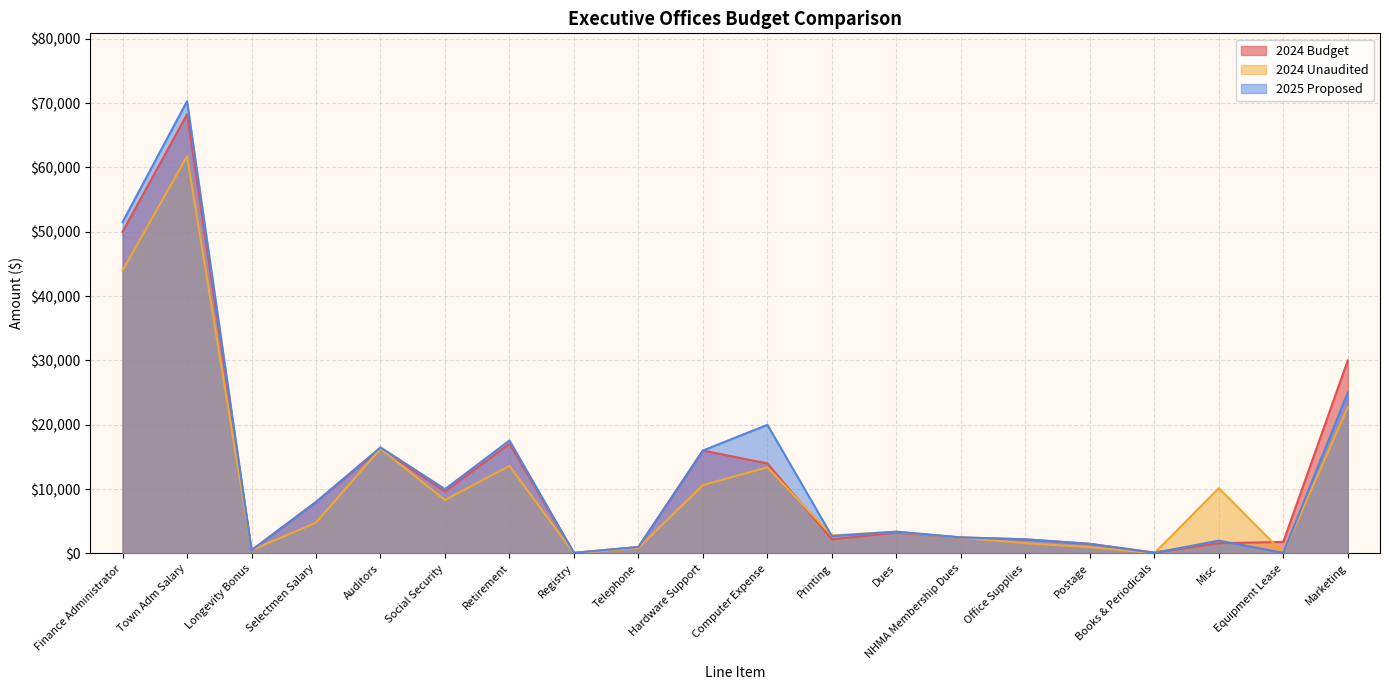

True or false: 2025 Proposed has more than 0 interior local peaks.

True